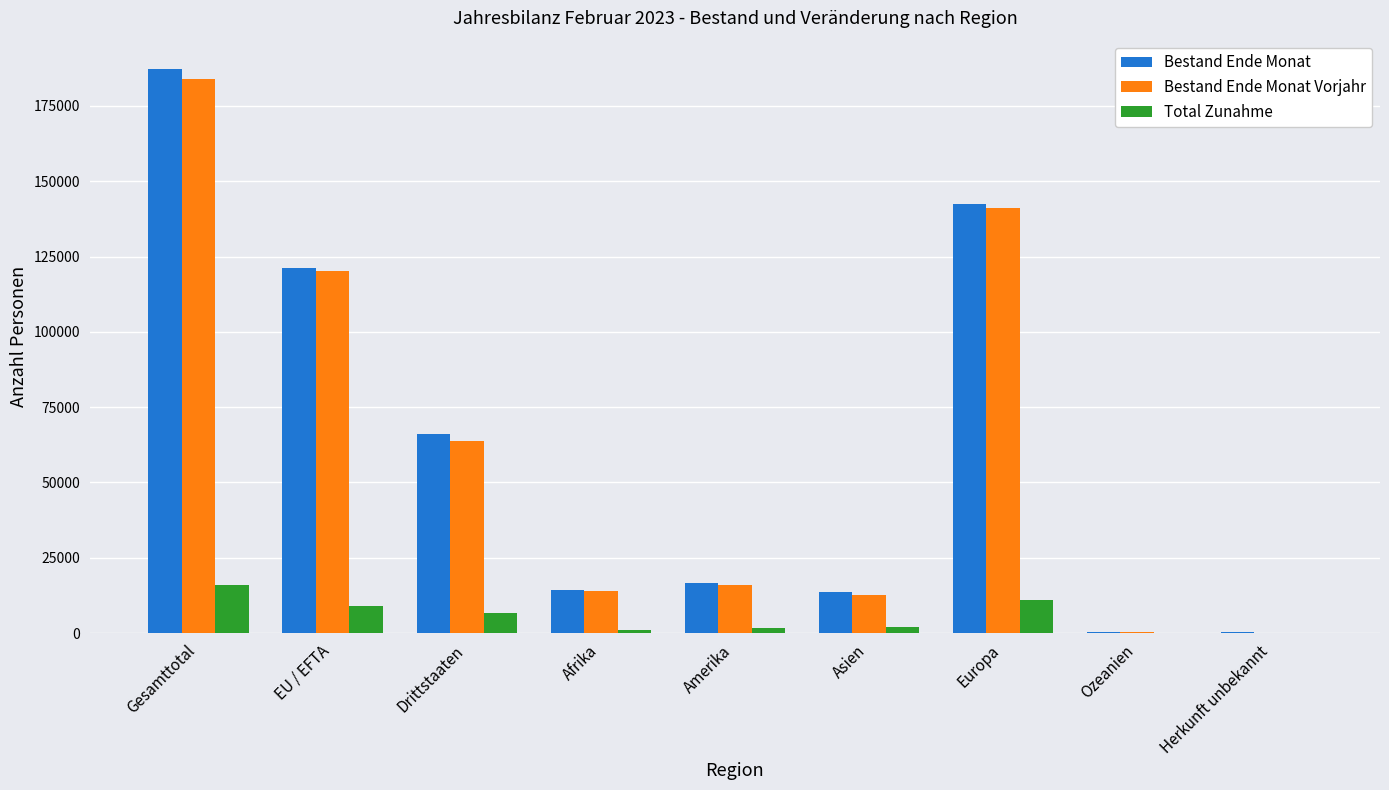

What is the sum of all Total Zunahme values?

47574